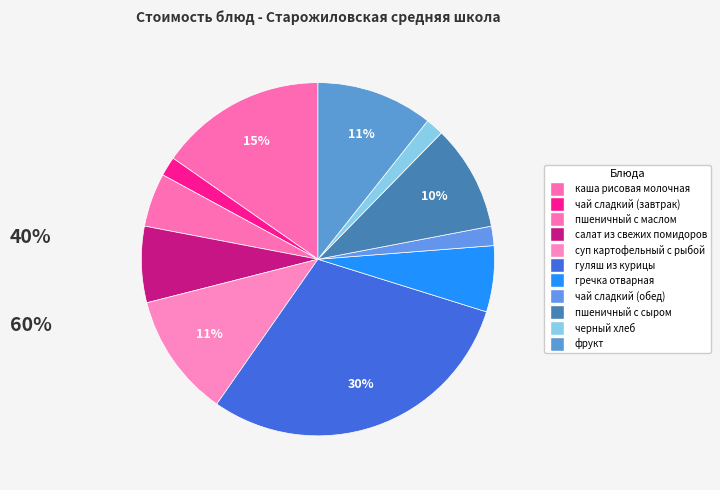

Which category has the biggest portion of the pie?

гуляш из курицы